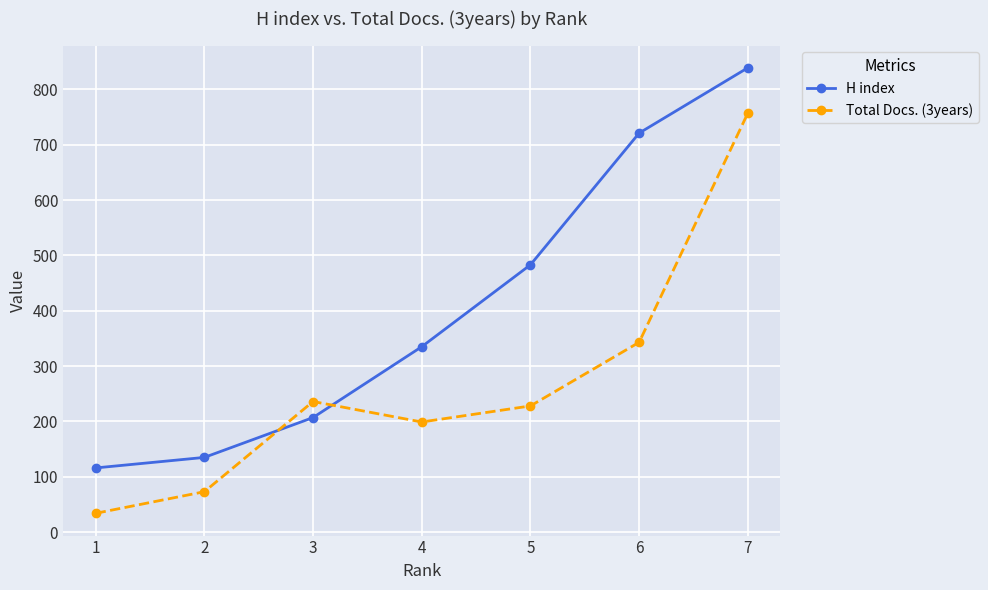

Reading left to right, what are all the values shown in this chart?

H index: 1=116	2=135	3=207	4=335	5=483	6=721	7=839
Total Docs. (3years): 1=34	2=73	3=236	4=199	5=228	6=343	7=757